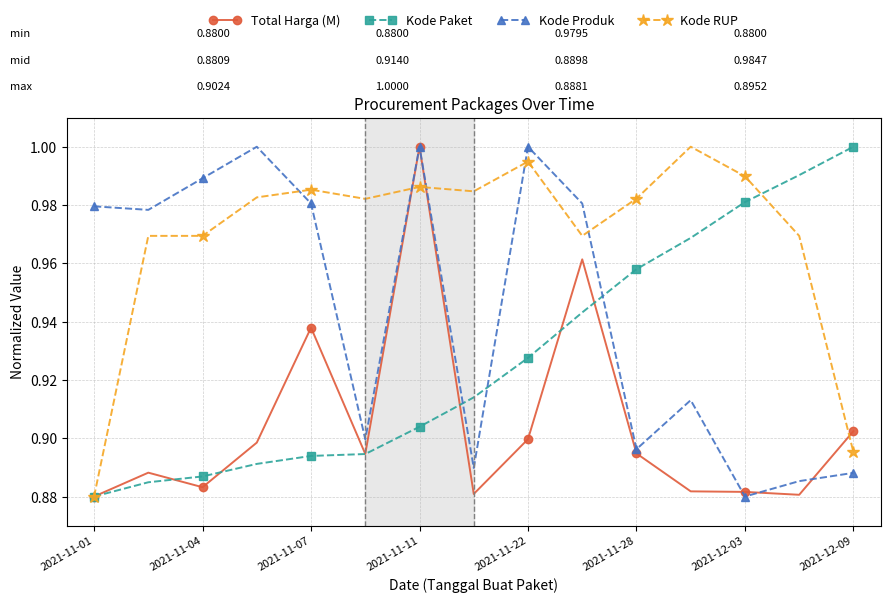

At how many categories does at least one series exceed 0?

15